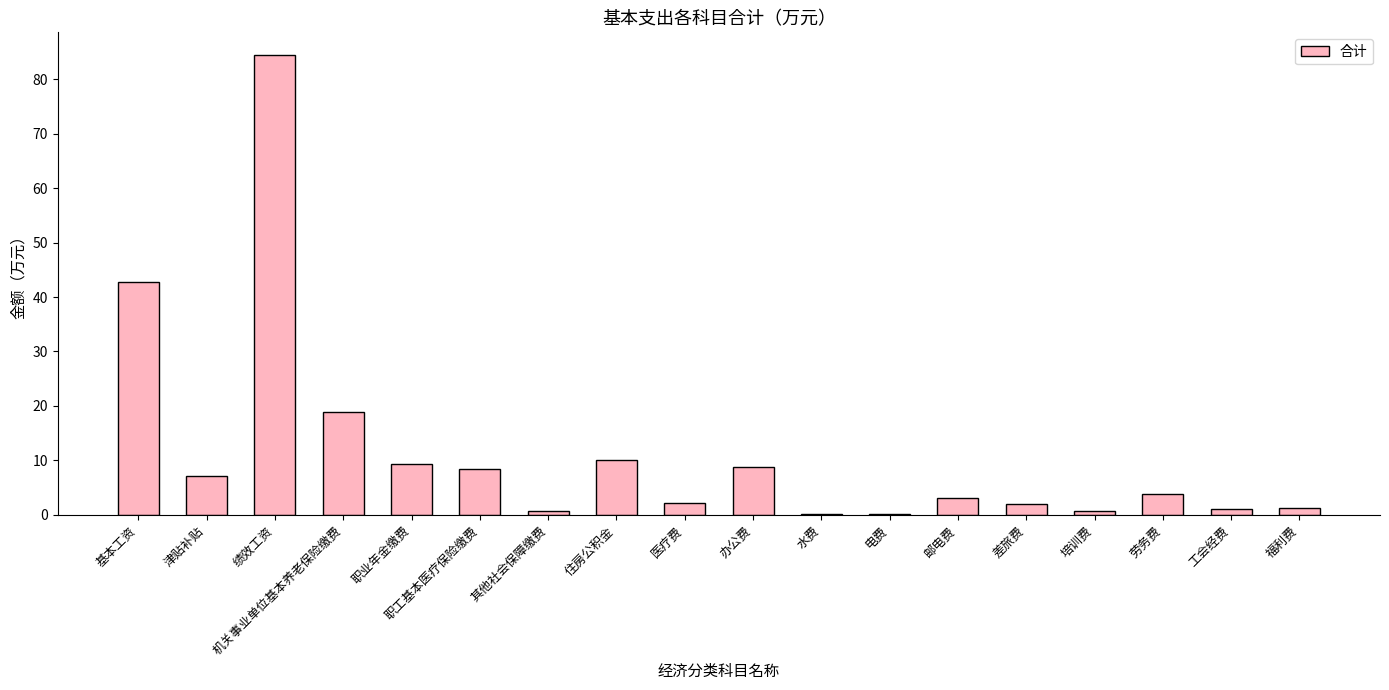

What is the average value?

11.4